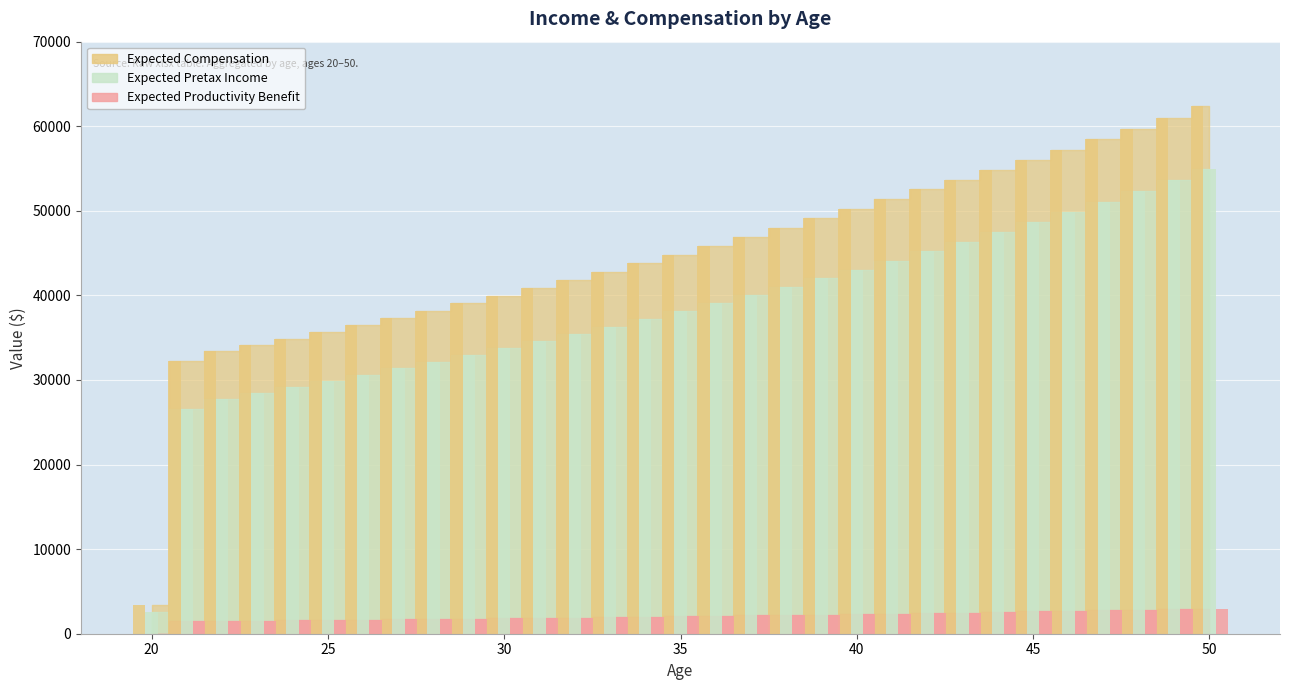

Are the bars grouped side by side (vs. stacked)?

Yes